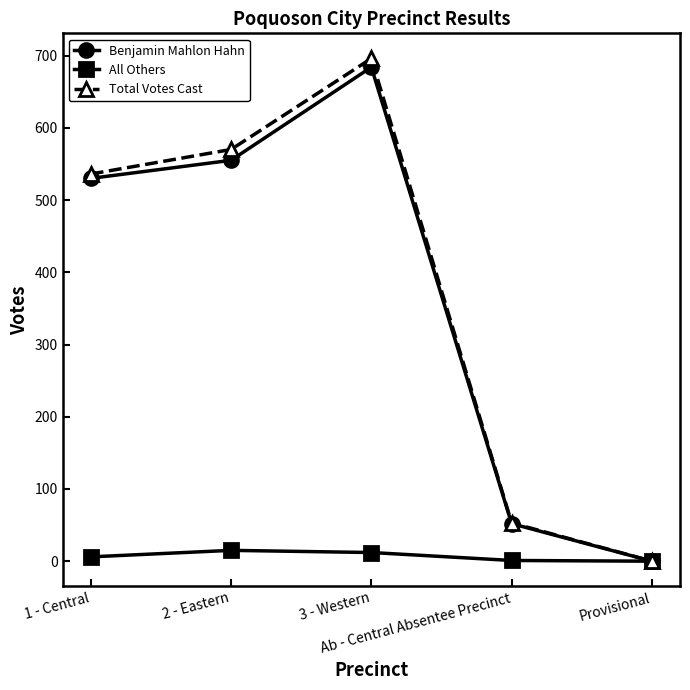

What is the value of the All Others point at the 3rd from the left?

12